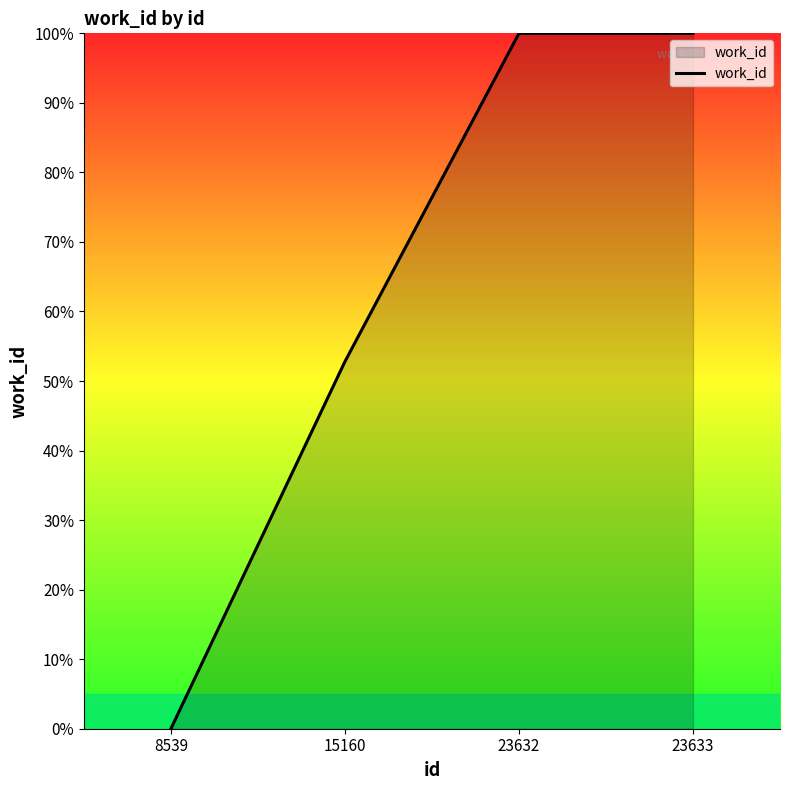

True or false: the data shows 64.5 at 8539.

False